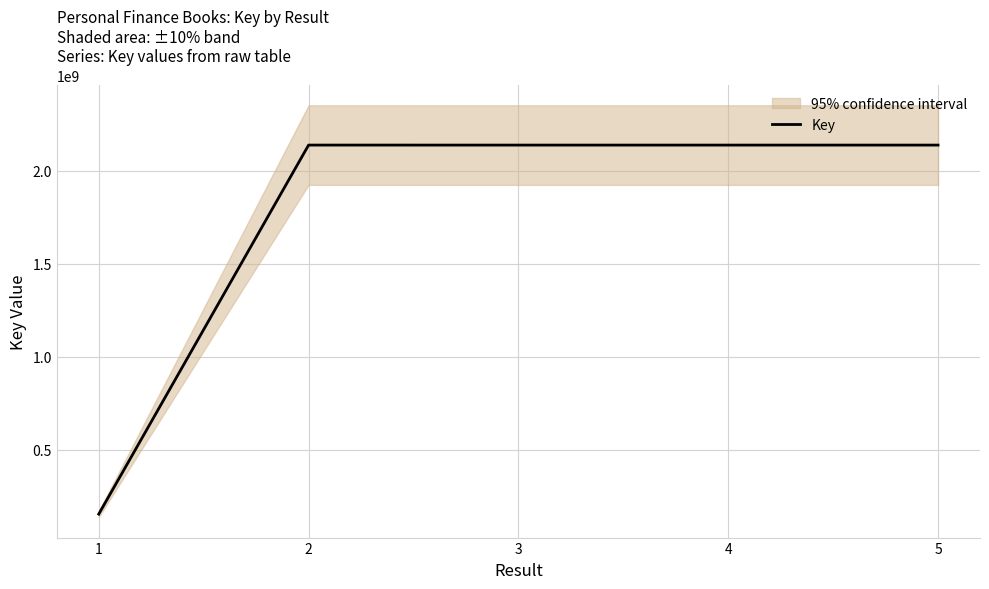

List the labels in order of value, largest first.

2, 5, 4, 3, 1